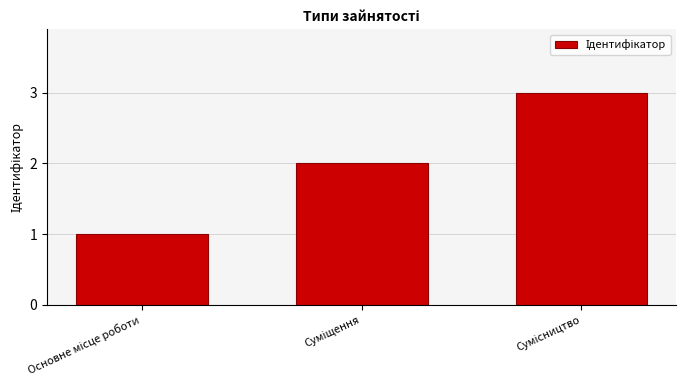

What is the sum of all values?

6